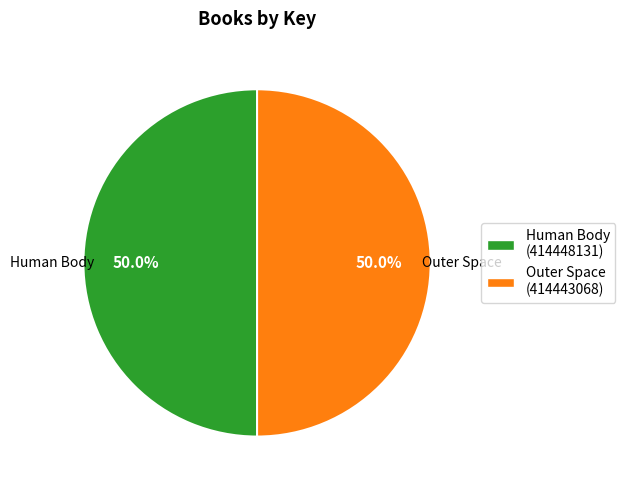

True or false: Outer Space accounts for 50% of the total.

True